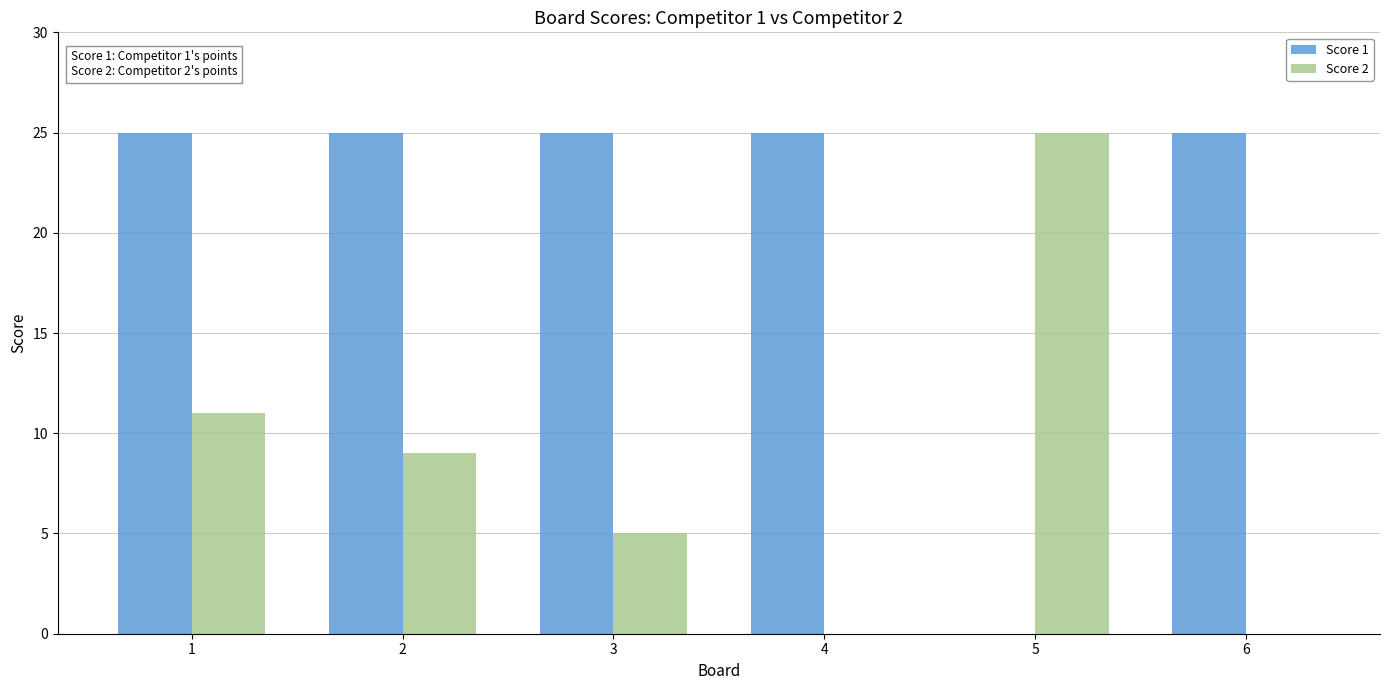

How many series are shown in this chart?

2